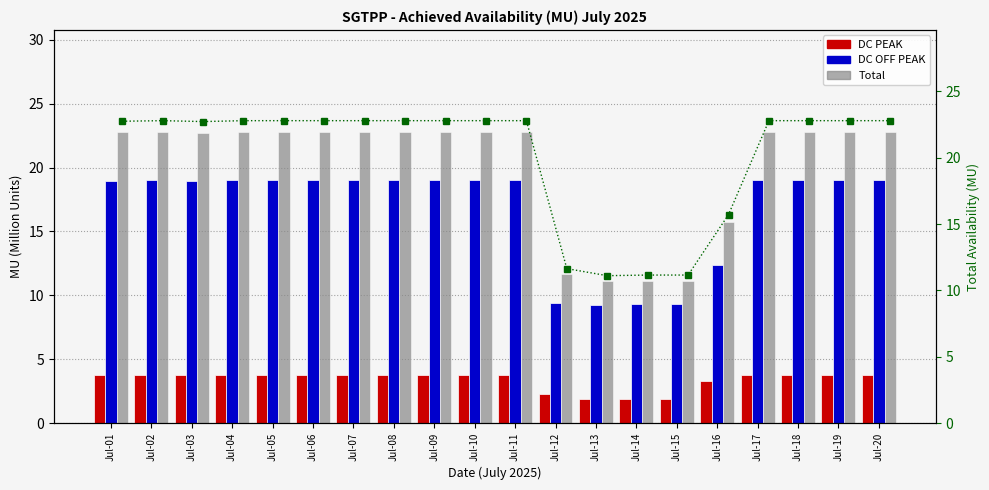

Read the DC OFF PEAK value at Jul-15.

9.3